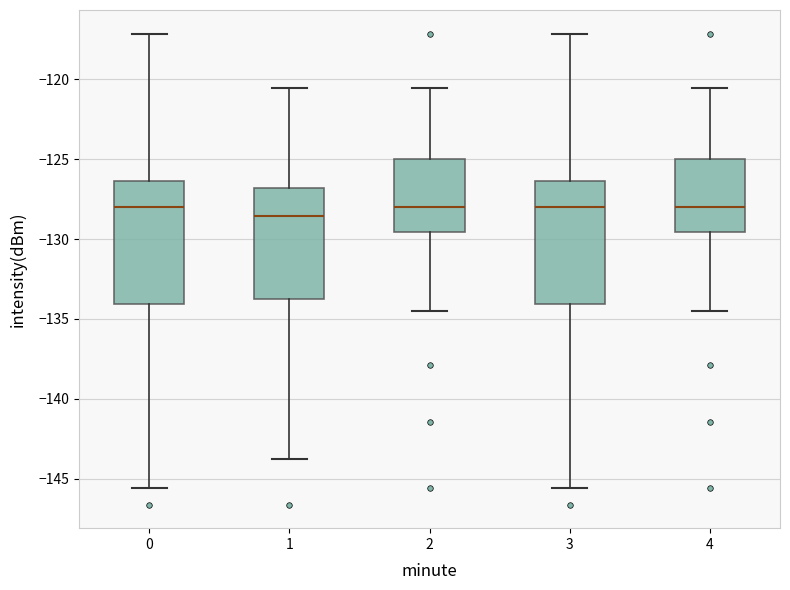

Where does the median line of the box at x = 3 sit on the y-axis? The values are not printed on the chart, so give them approximately, as read against the axis.

-128.0